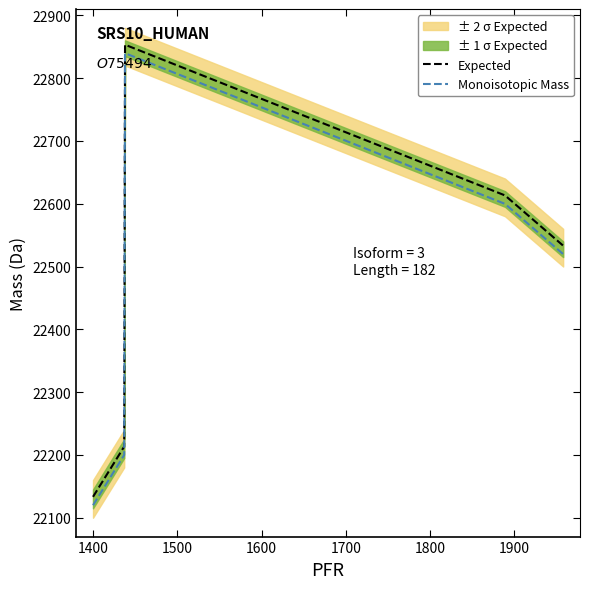

What is the highest value of the Monoisotopic Mass series?

22839.6